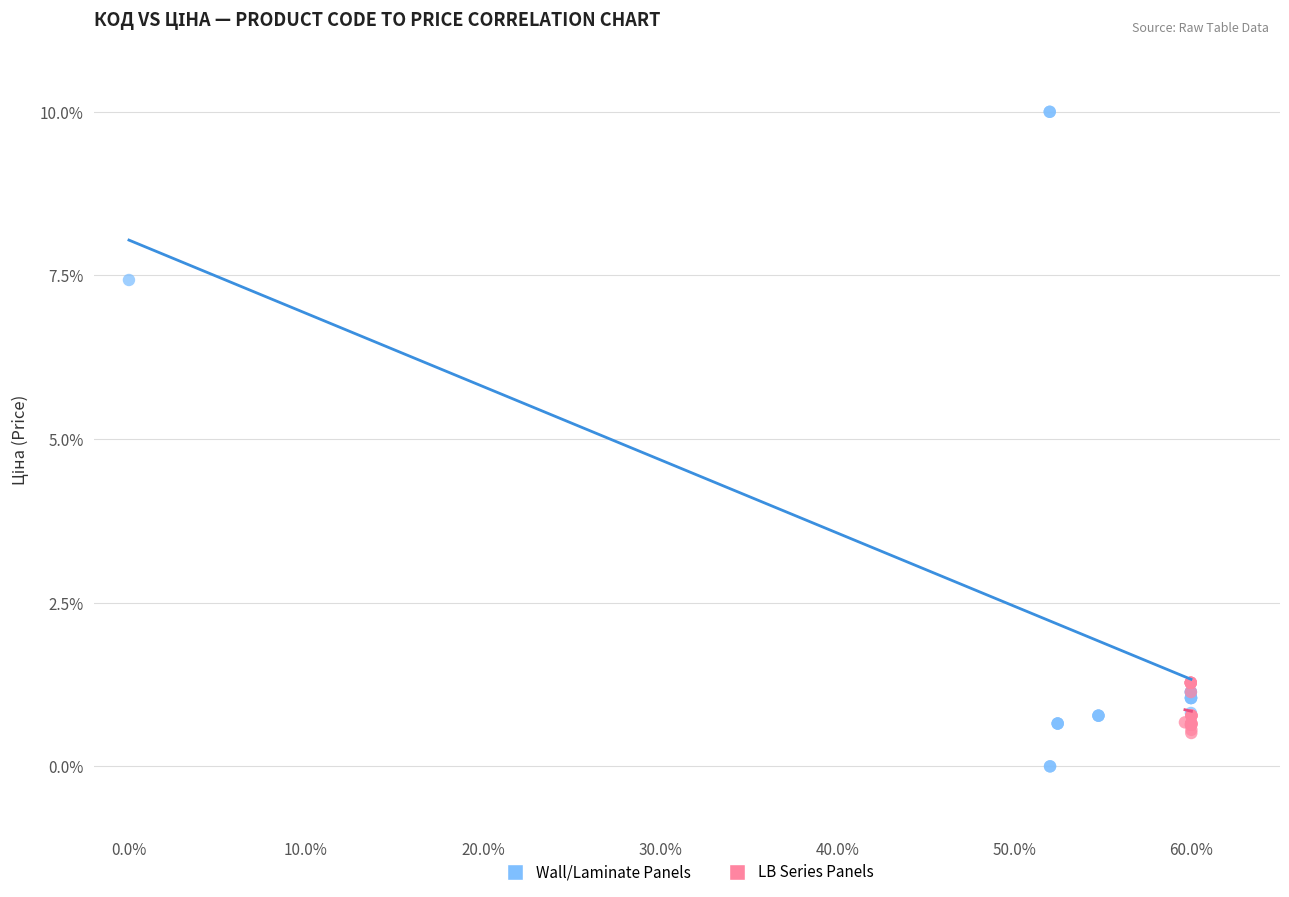

Which series reaches the maximum Y coordinate?

Wall/Laminate Panels